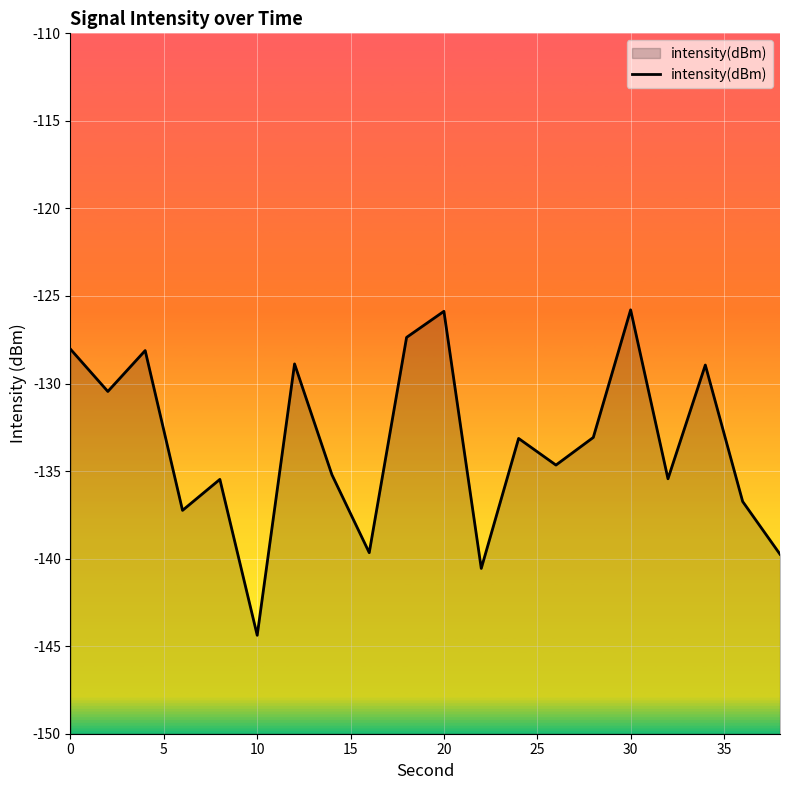

What is the value of the 1st point from the left?

-128.0